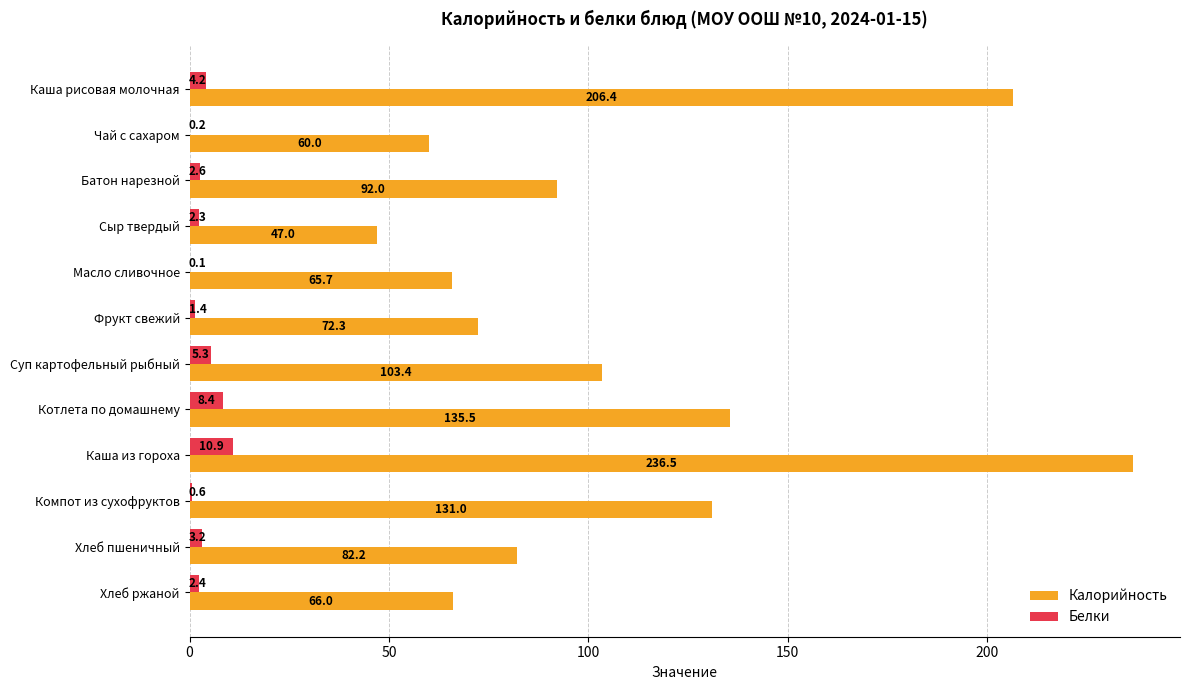

Between Каша рисовая молочная and Сыр твердый, which series saw the biggest shift?

Калорийность